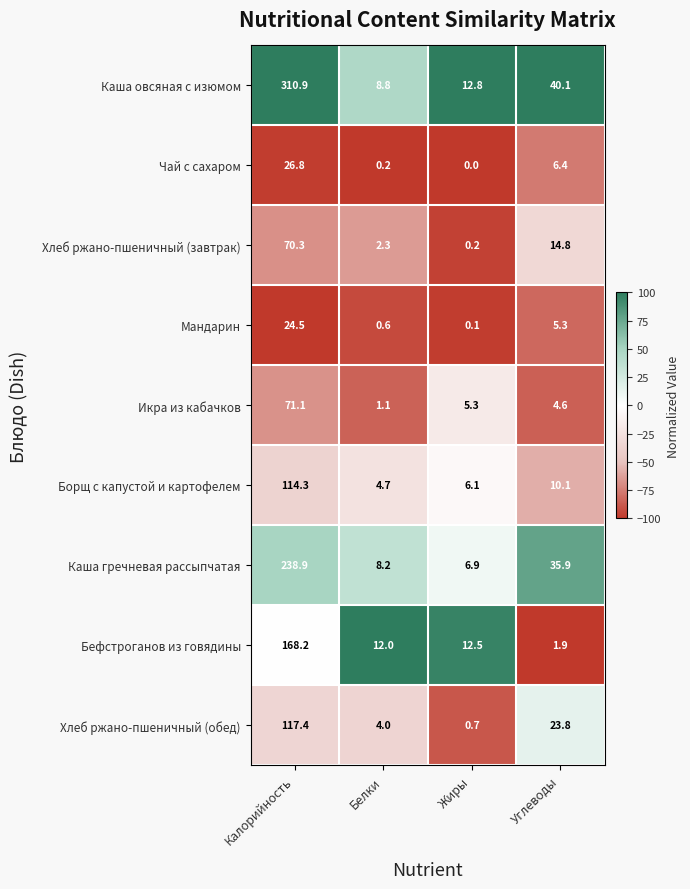

Rank the series by their maximum value, from lowest to highest.

Мандарин, Чай с сахаром, Хлеб ржано-пшеничный (завтрак), Икра из кабачков, Борщ с капустой и картофелем, Хлеб ржано-пшеничный (обед), Бефстроганов из говядины, Каша гречневая рассыпчатая, Каша овсяная с изюмом